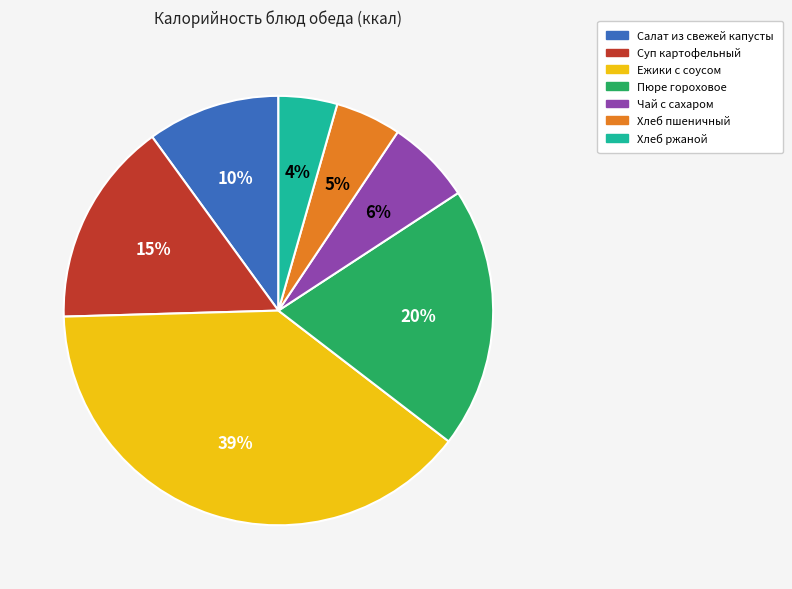

To the nearest percent, what portion does Хлеб ржаной represent?

4%